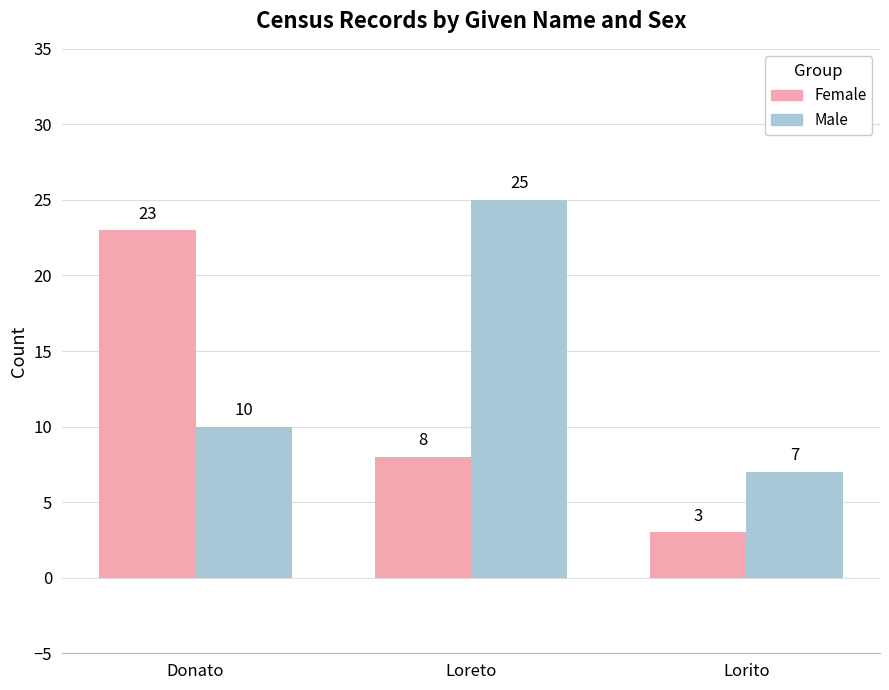

The value of Female at Donato is 23. True or false?

True